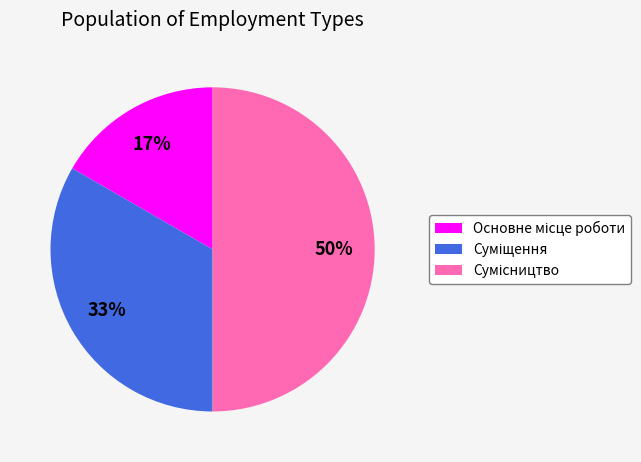

To the nearest percent, what is the difference between the largest and smallest slice percentages?

33%